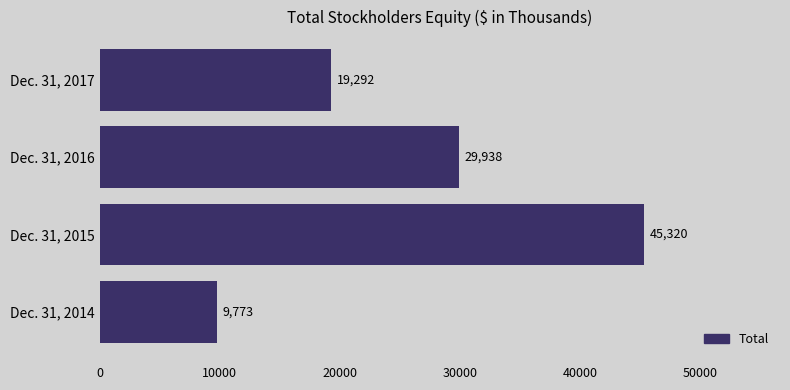

What is the greatest value displayed?

45320